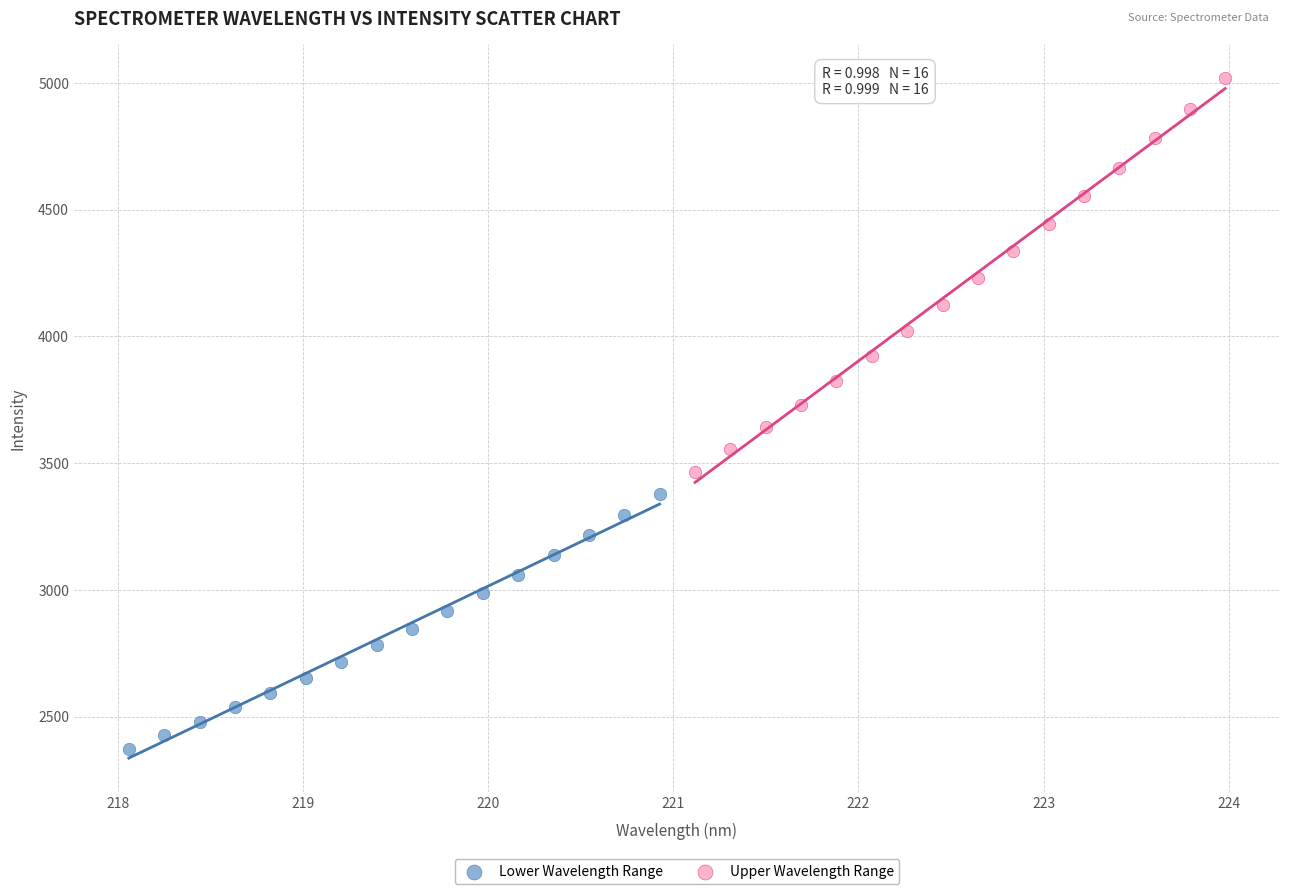

Which series contains the highest Y value?

Upper Wavelength Range